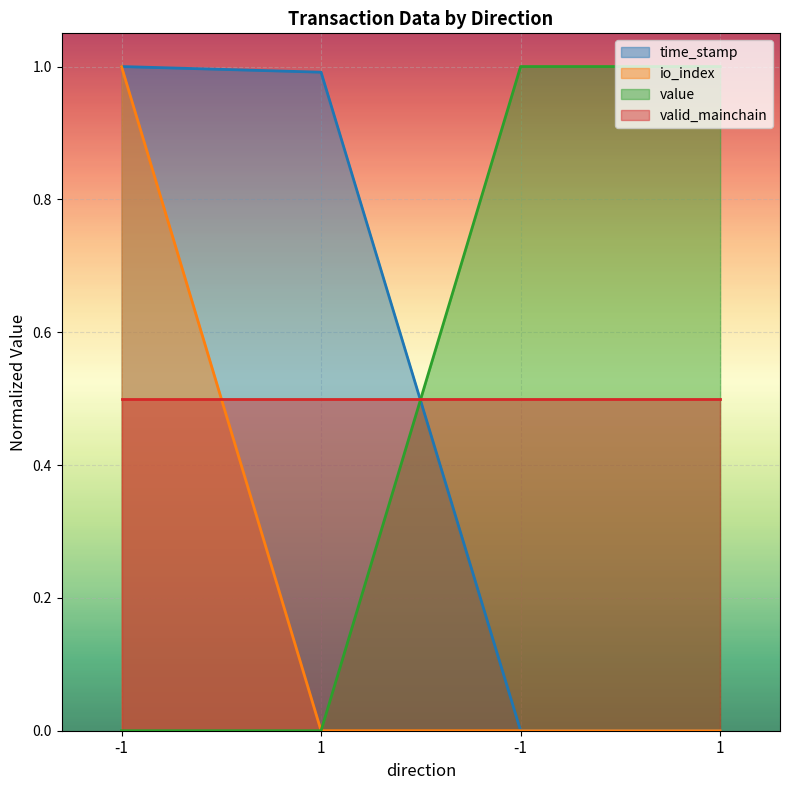

True or false: io_index and time_stamp cross at least once.

False